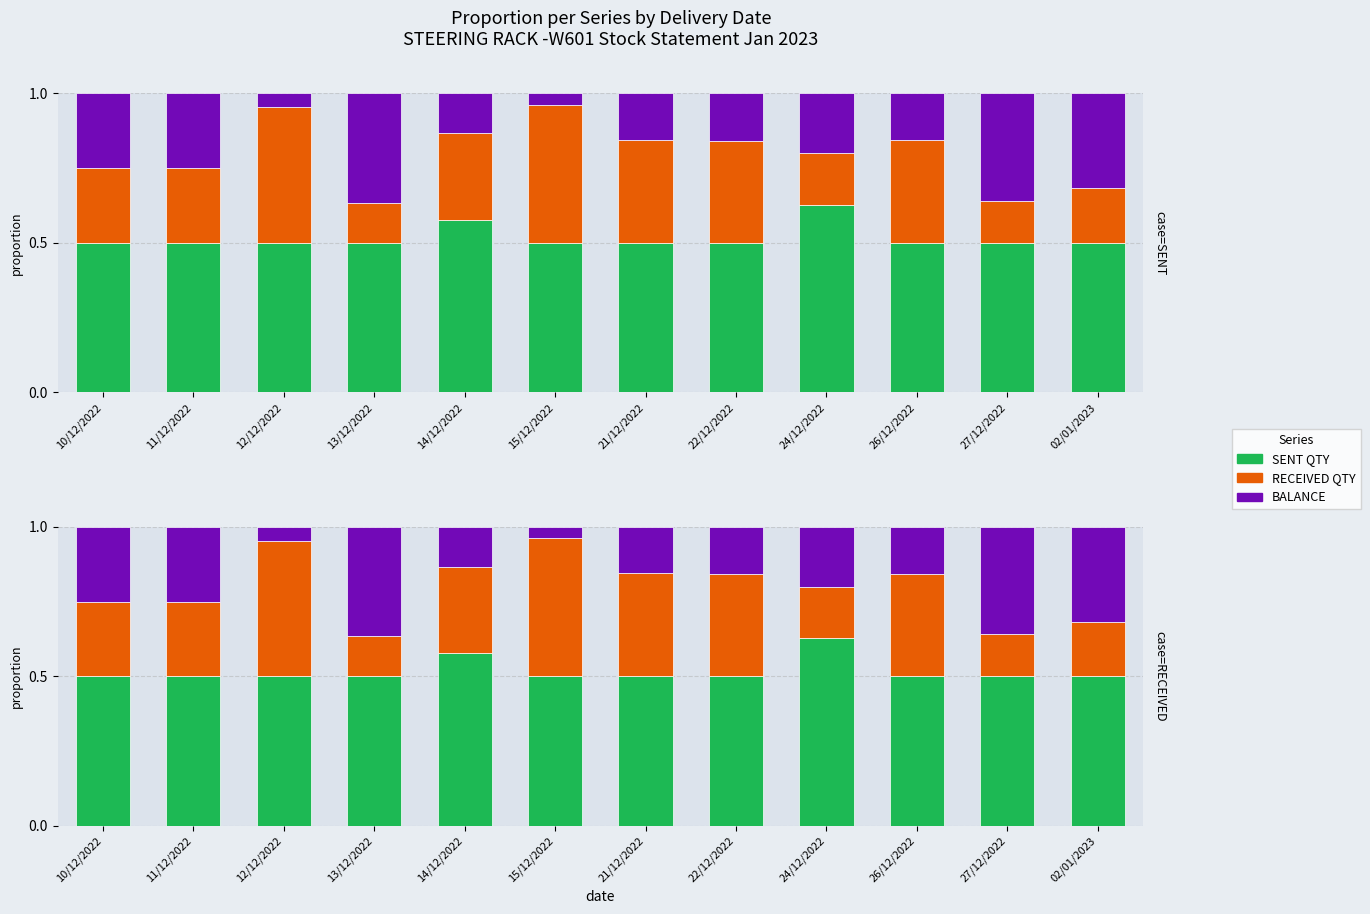

What is the difference between the maximum and minimum values in the RECEIVED QTY series?

0.3